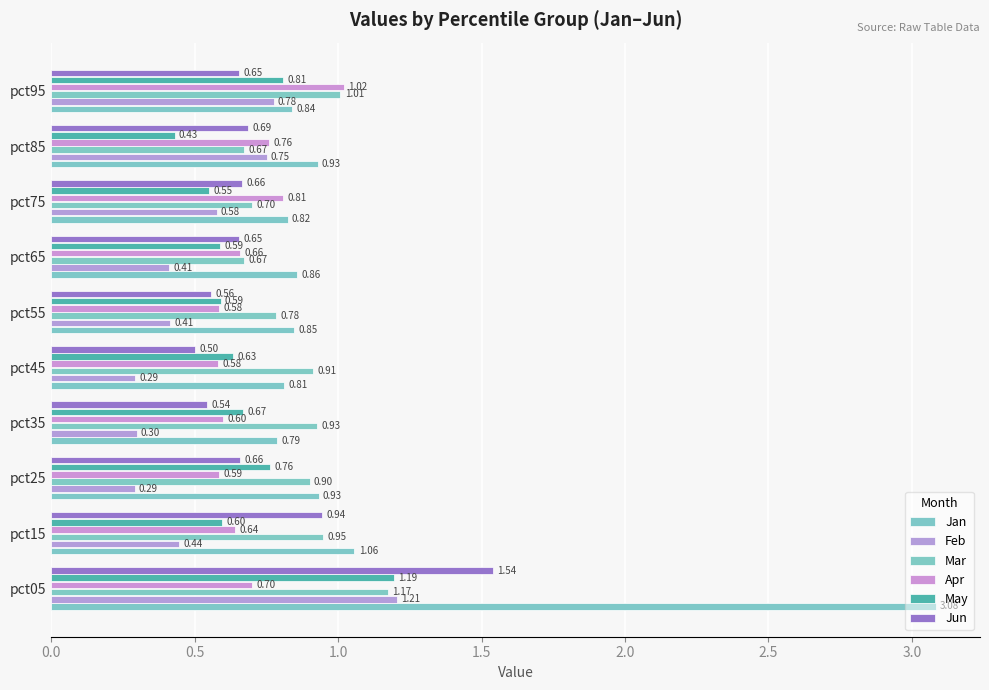

Count the number of categories in the chart.

10